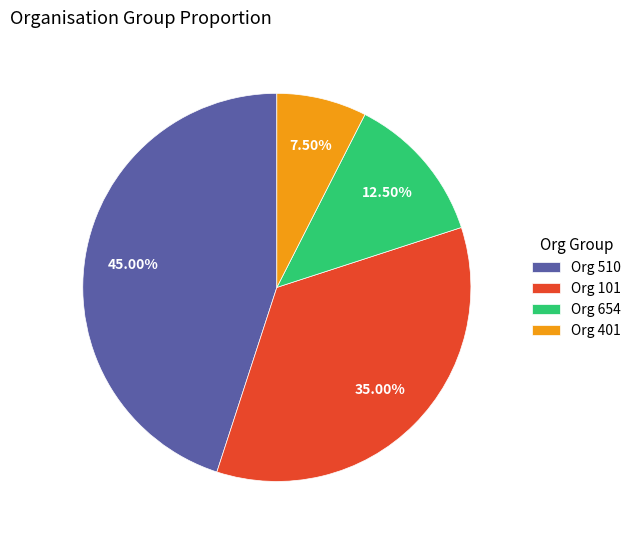

Is there a majority slice in this chart?

No